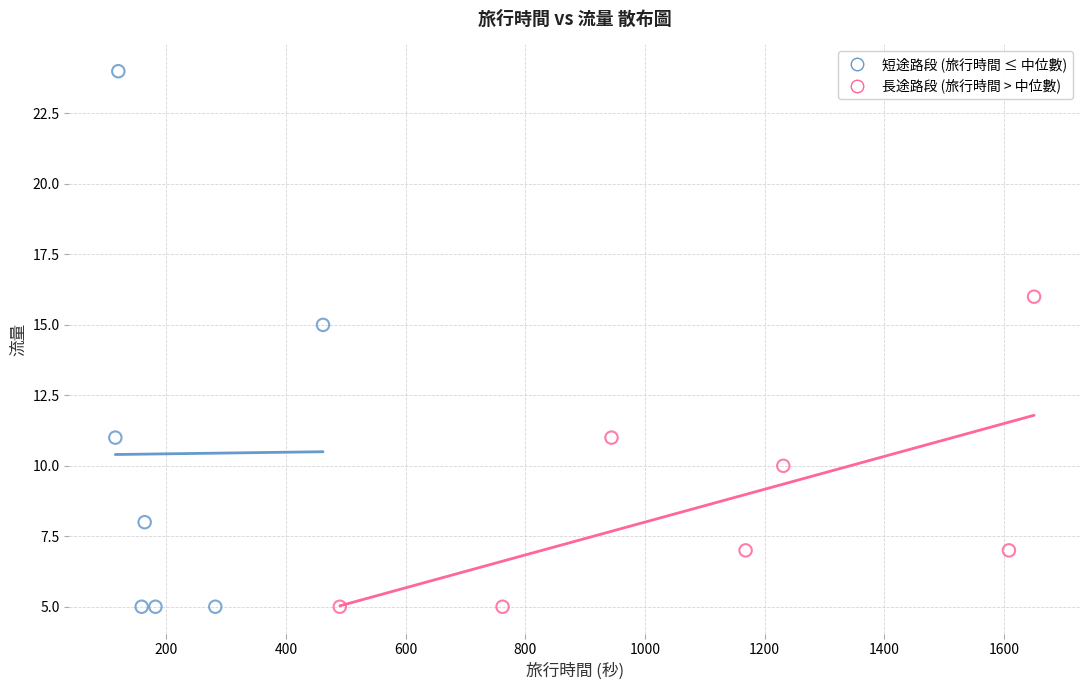

Which series contains the highest Y value?

短途路段 (旅行時間 ≤ 中位數)